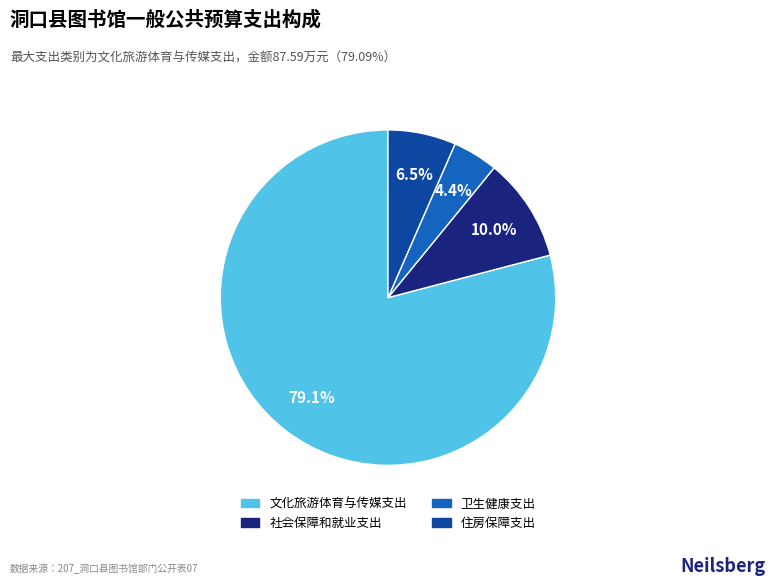

Combined, do 卫生健康支出 and 文化旅游体育与传媒支出 account for over 50%?

Yes